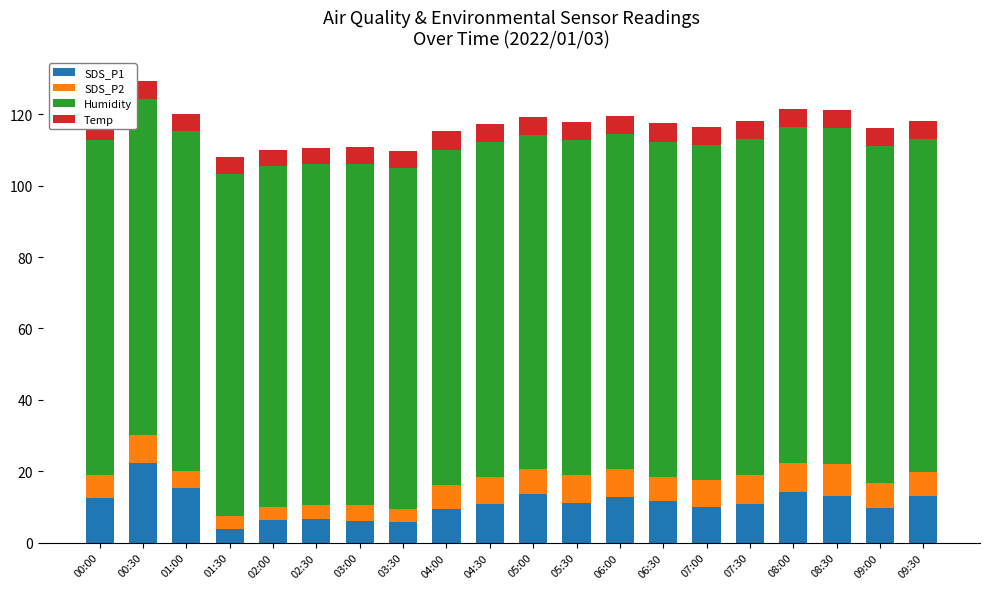

How many groups of bars are there?

20